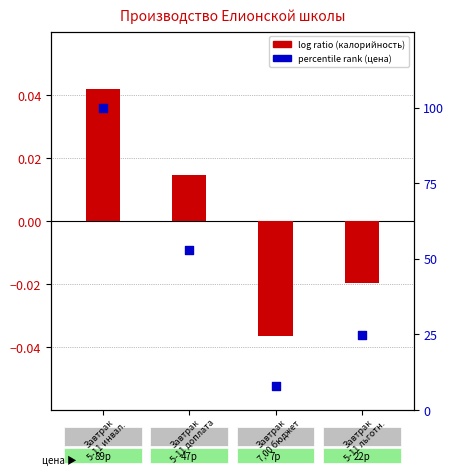

Which series reaches the maximum Y coordinate?

percentile rank within the sample